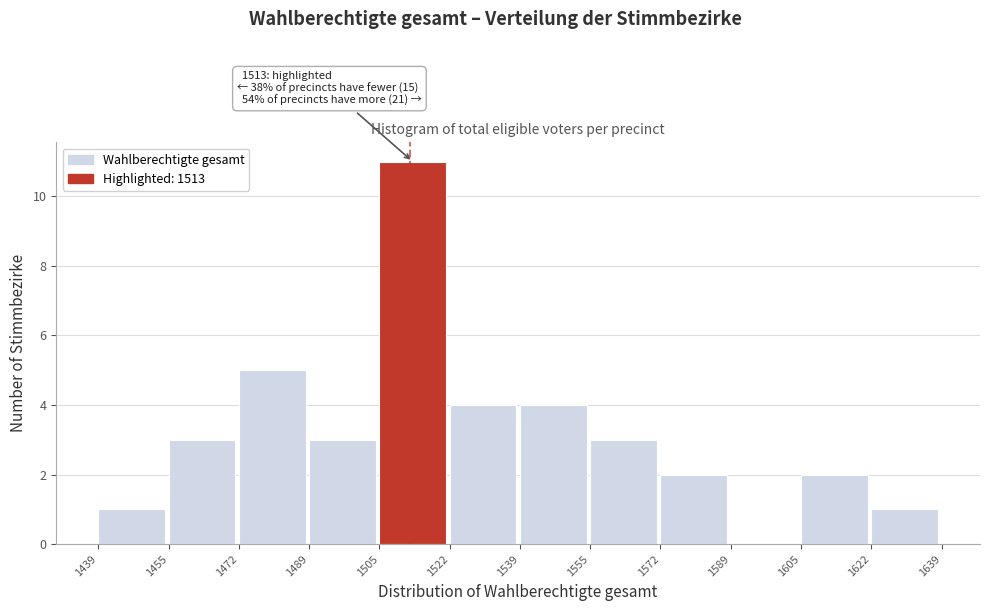

Which range on the x-axis has the tallest bar?

1505 to 1522